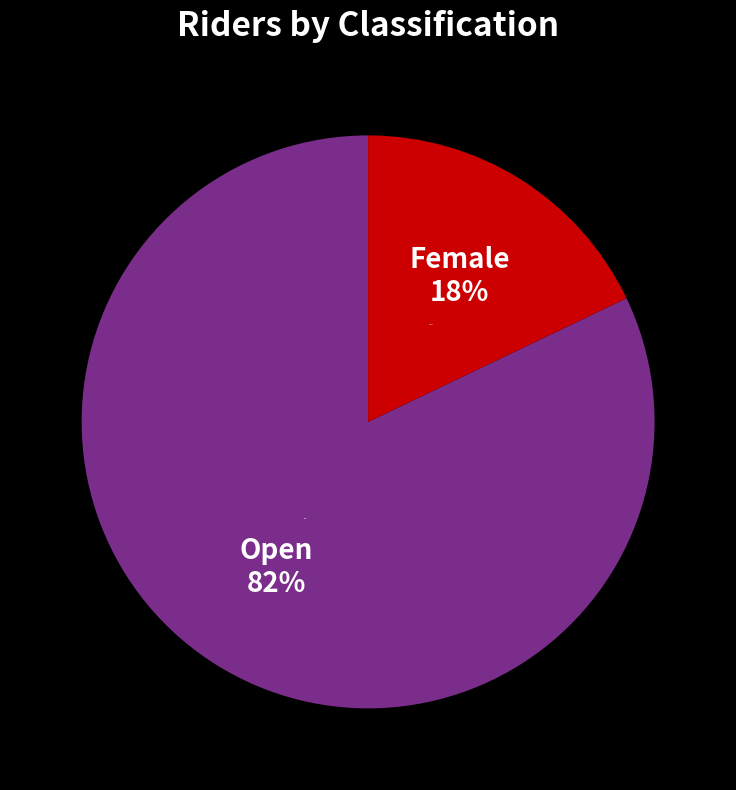

Is it true that Female is 18% of the pie?

True